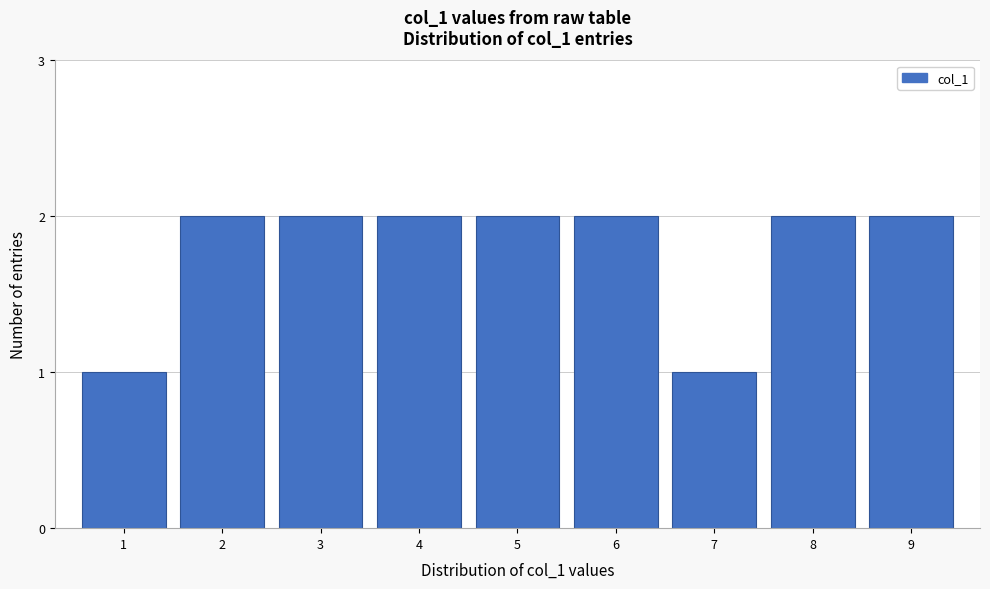

Reading right to left, what are all the values shown in this chart?

9=2	8=2	7=1	6=2	5=2	4=2	3=2	2=2	1=1